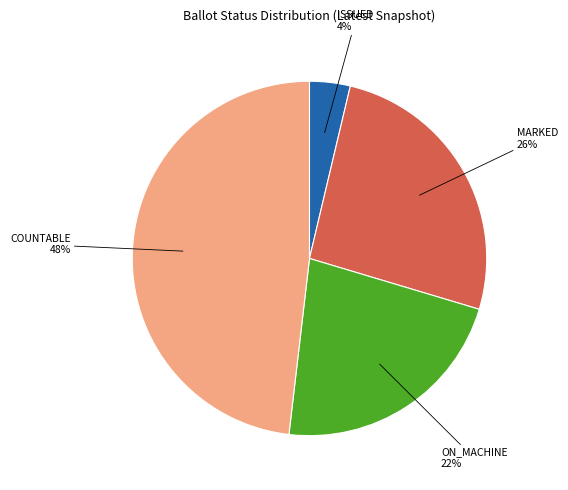

Is there a majority slice in this chart?

No